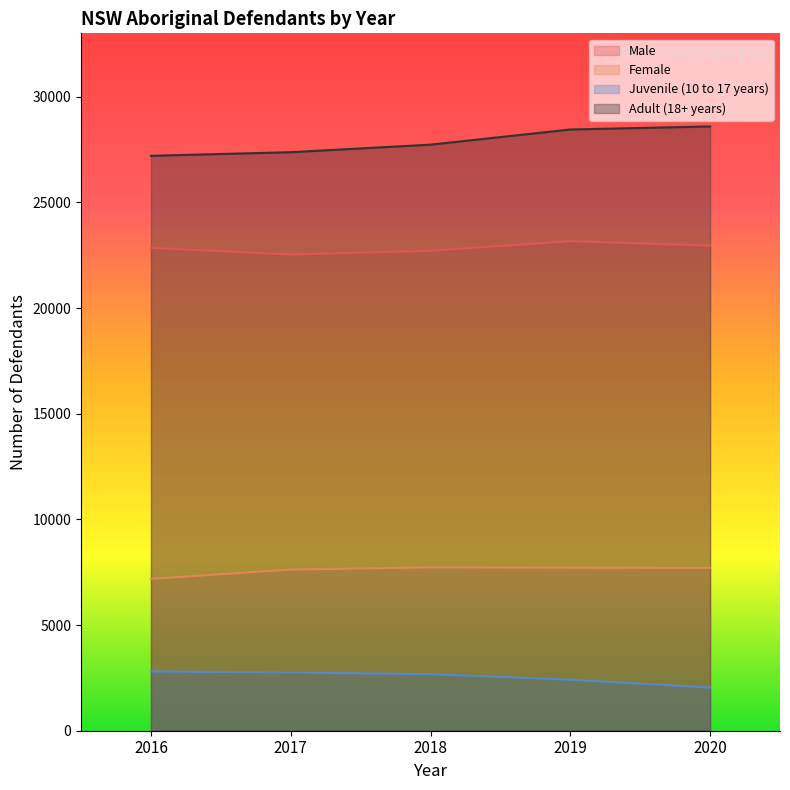

Which label corresponds to the largest value in the chart?

2020